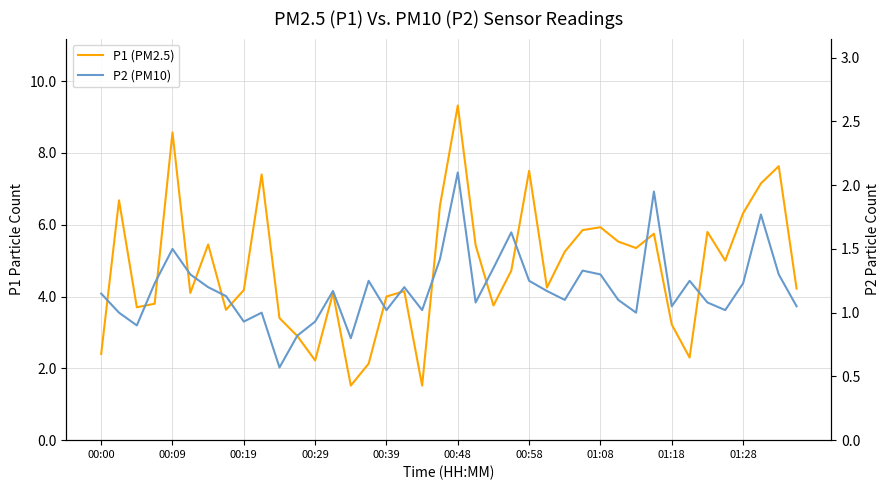

True or false: P2 (PM10) and P1 (PM2.5) cross at least once.

False